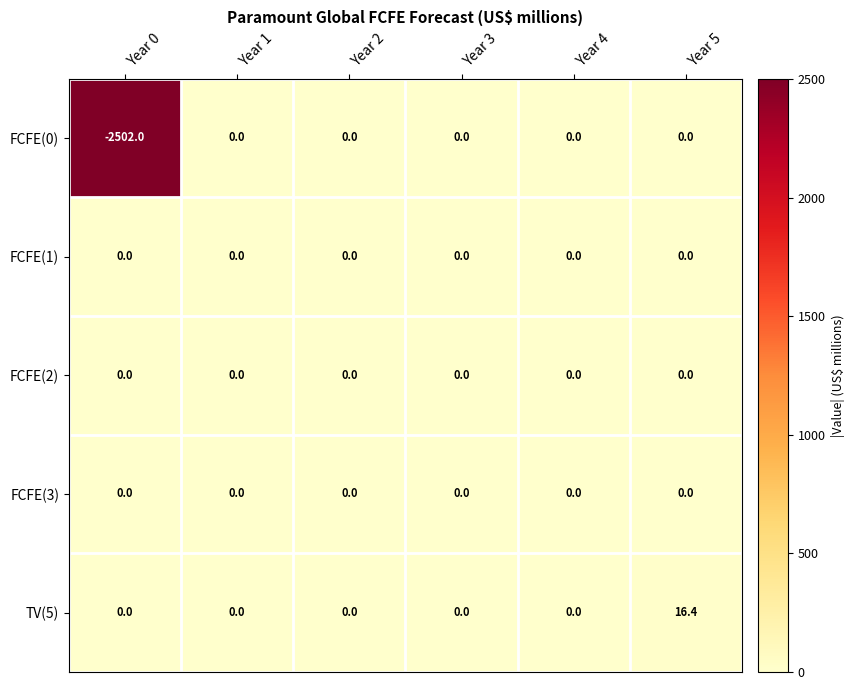

How many data points does each series have?

6